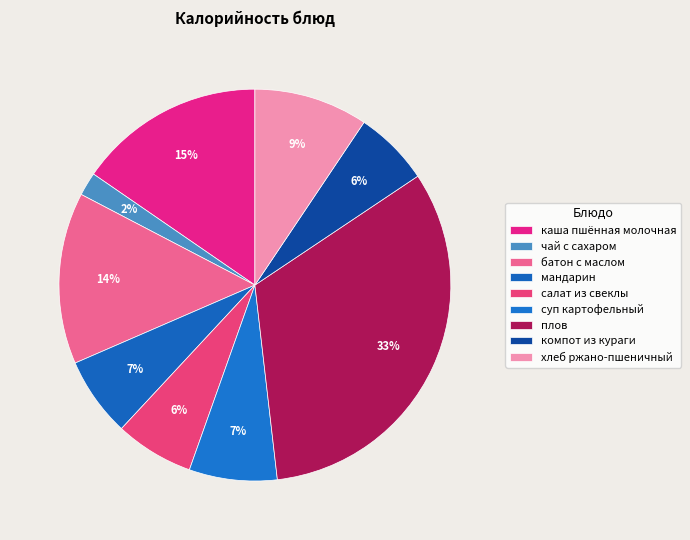

Rank the categories by value from highest to lowest.

плов, каша пшённая молочная, батон с маслом, хлеб ржано-пшеничный, суп картофельный, мандарин, салат из свеклы, компот из кураги, чай с сахаром